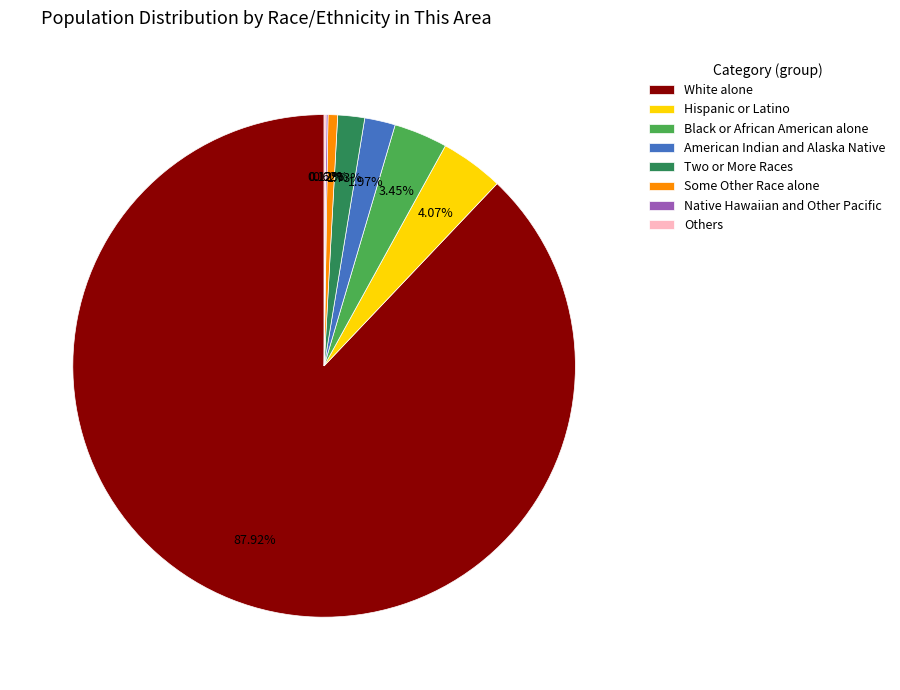

Which has a higher value, Hispanic or Latino or Two or More Races?

Hispanic or Latino